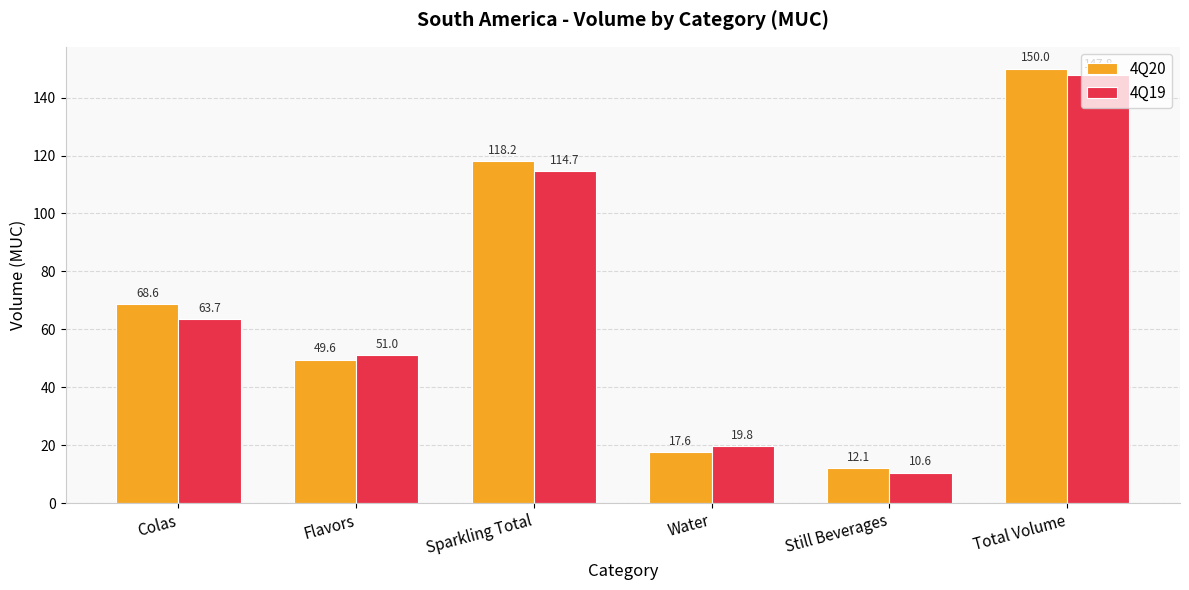

What is the total value across all series at Water?

37.4